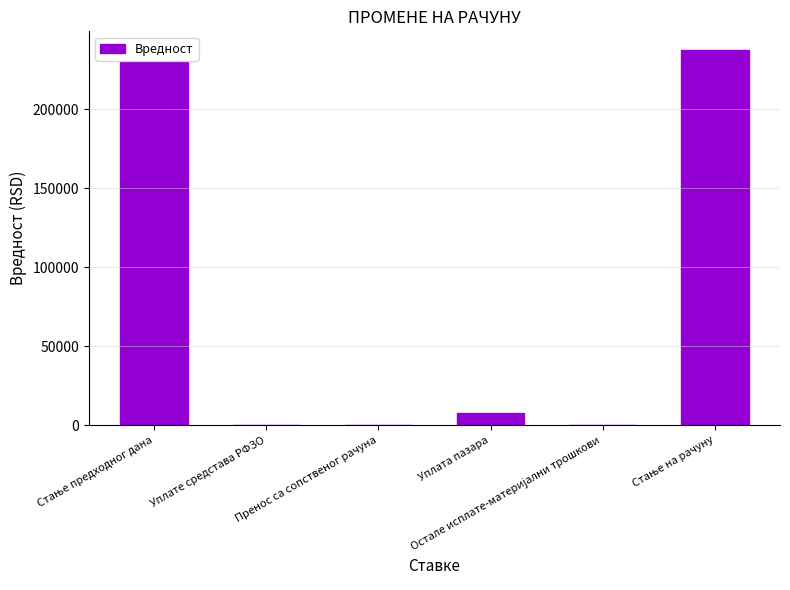

What is the greatest value displayed?

237315.4